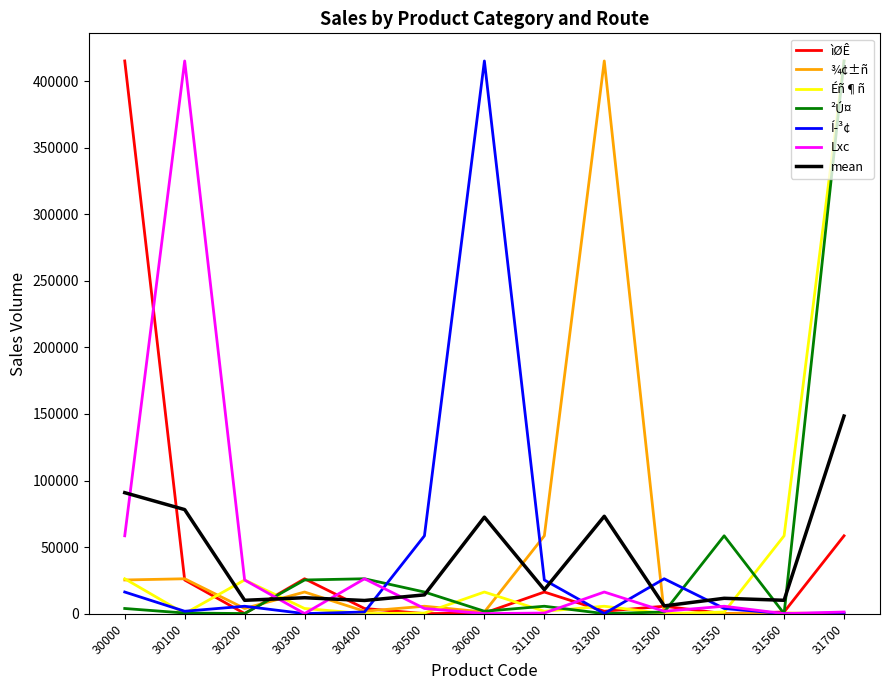

How many values in the Lxc series are below 3974?

6